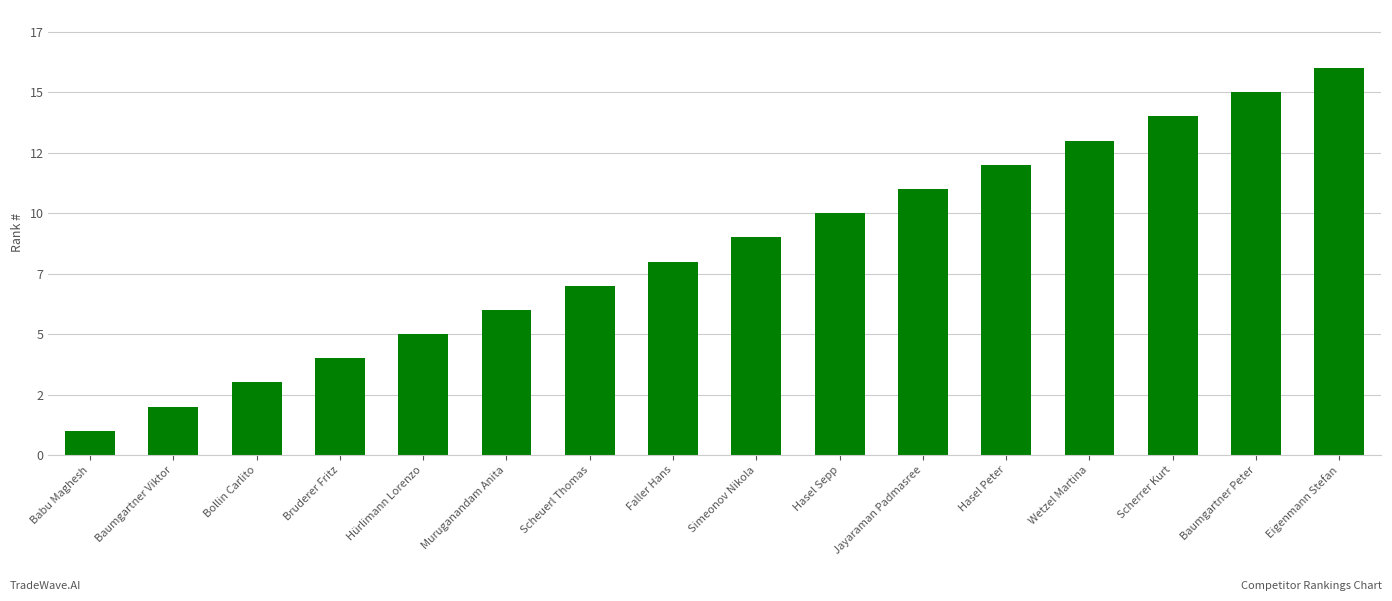

True or false: the data shows 7 at Bruderer Fritz.

False